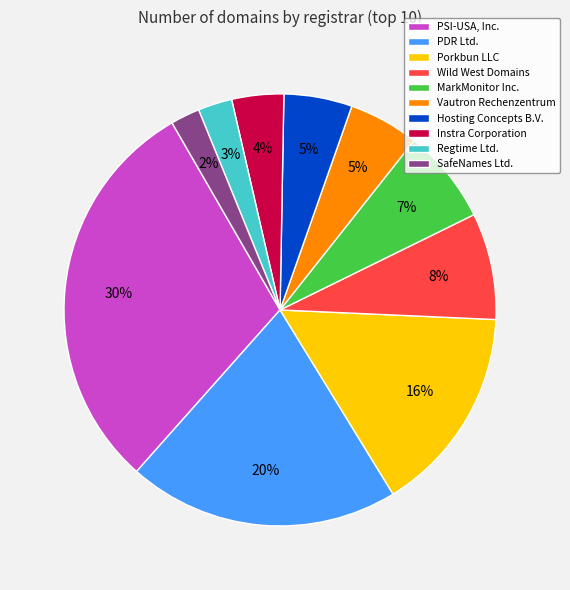

Is it true that SafeNames Ltd. is 2% of the pie?

True